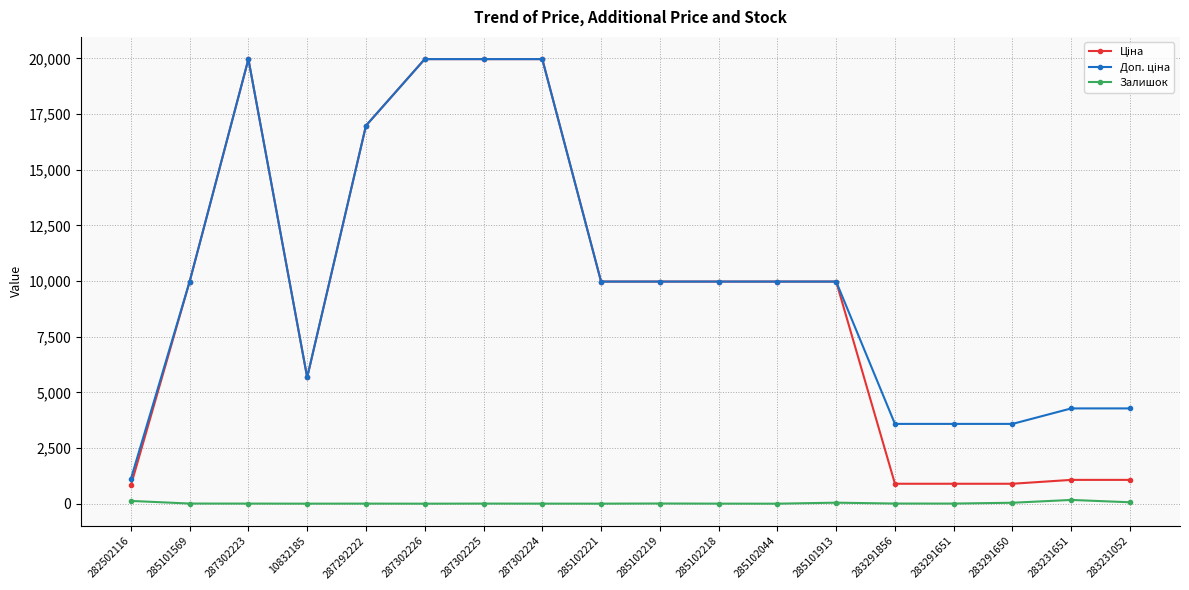

What is the total value across all series at 287302224?

39931.3